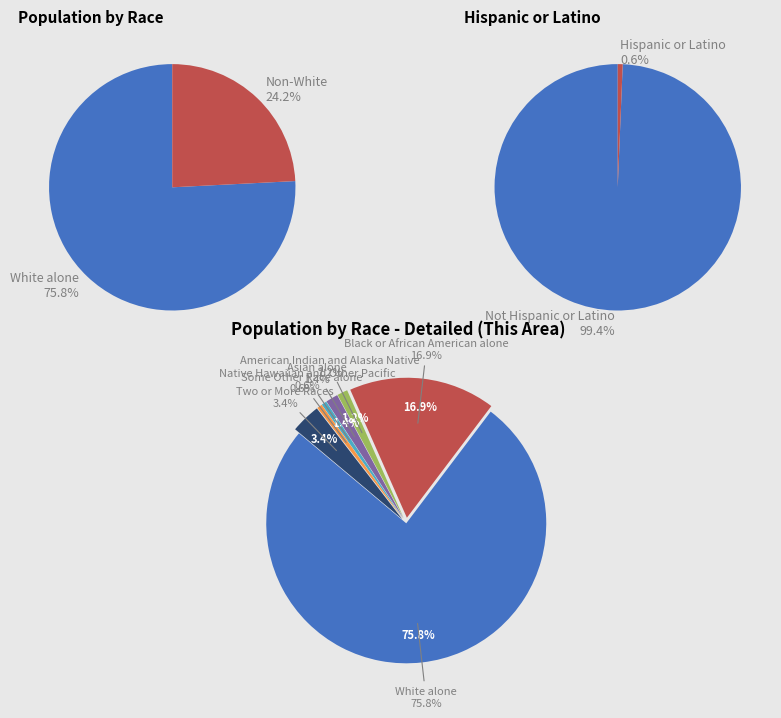

Does White alone account for over 50% of the chart?

Yes